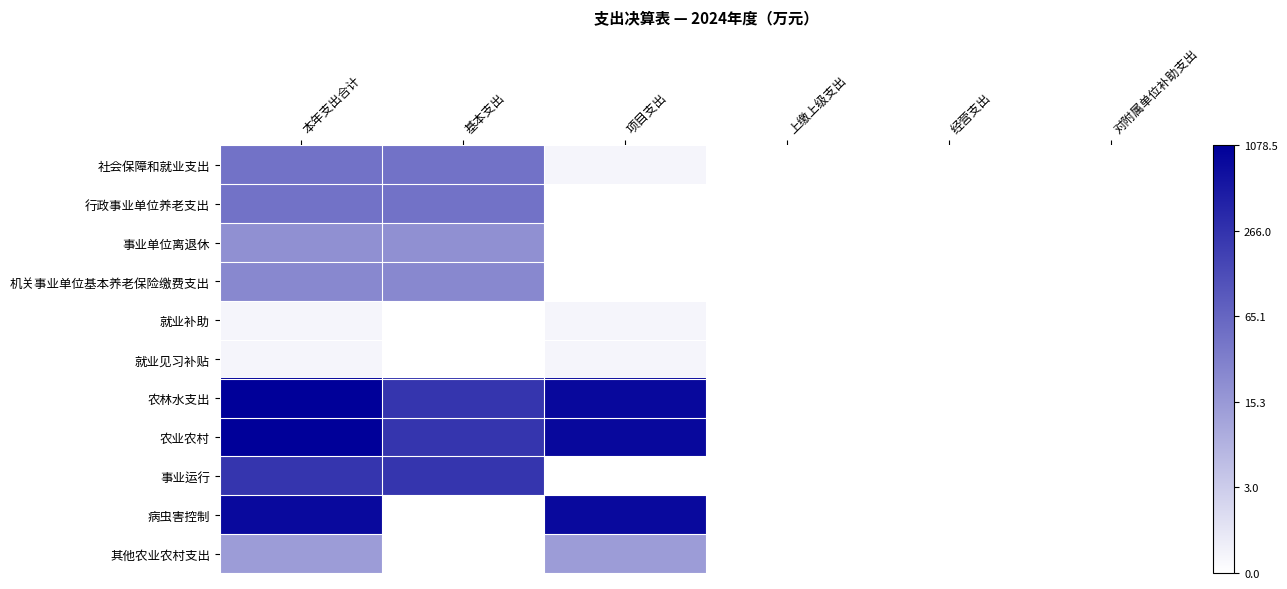

List the series in order of their peak value, highest first.

农林水支出, 农业农村, 病虫害控制, 事业运行, 社会保障和就业支出, 行政事业单位养老支出, 机关事业单位基本养老保险缴费支出, 事业单位离退休, 其他农业农村支出, 就业补助, 就业见习补贴